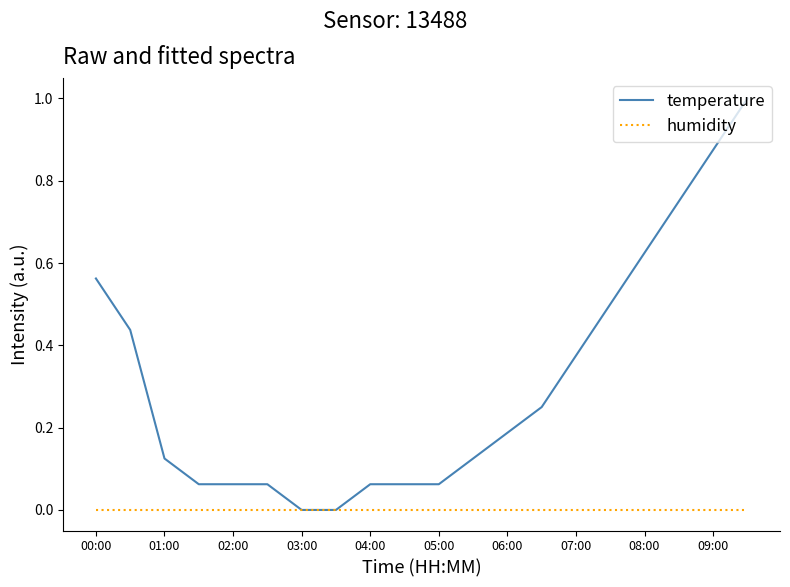

List the series in order of their peak value, highest first.

temperature, humidity